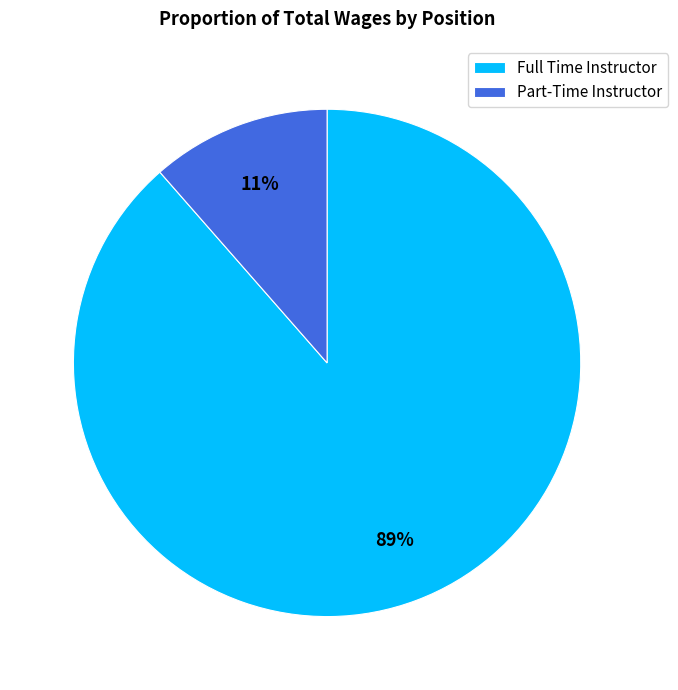

How many slices are in this pie chart?

2